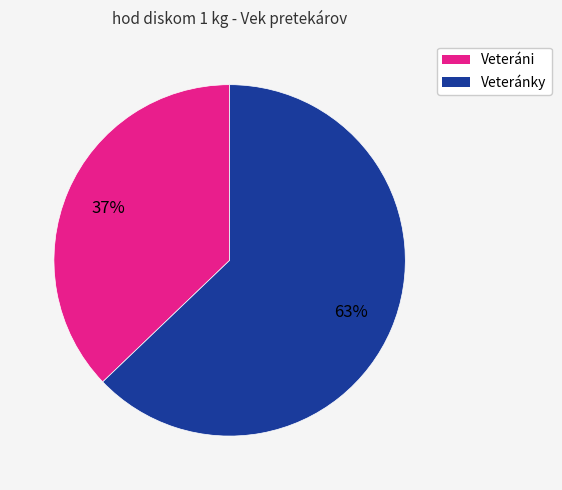

To the nearest percent, what is the difference between the Veteráni and Veteránky slice percentages?

26%